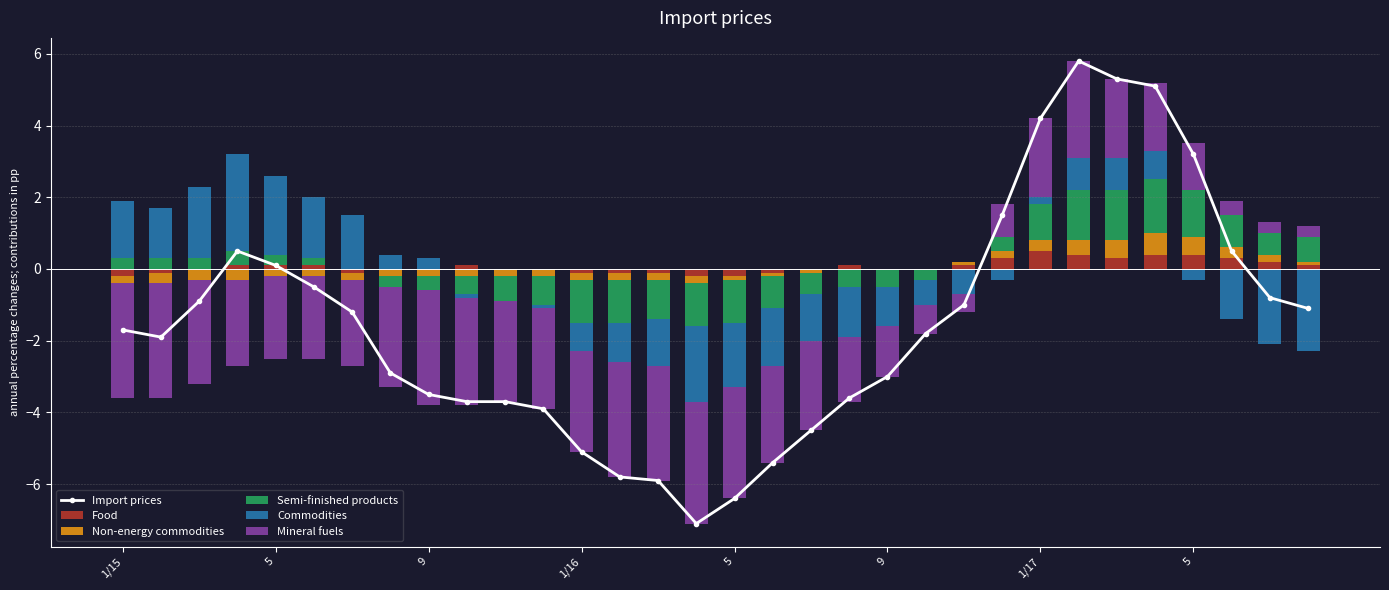

Which series has the widest spread of values?

Import prices